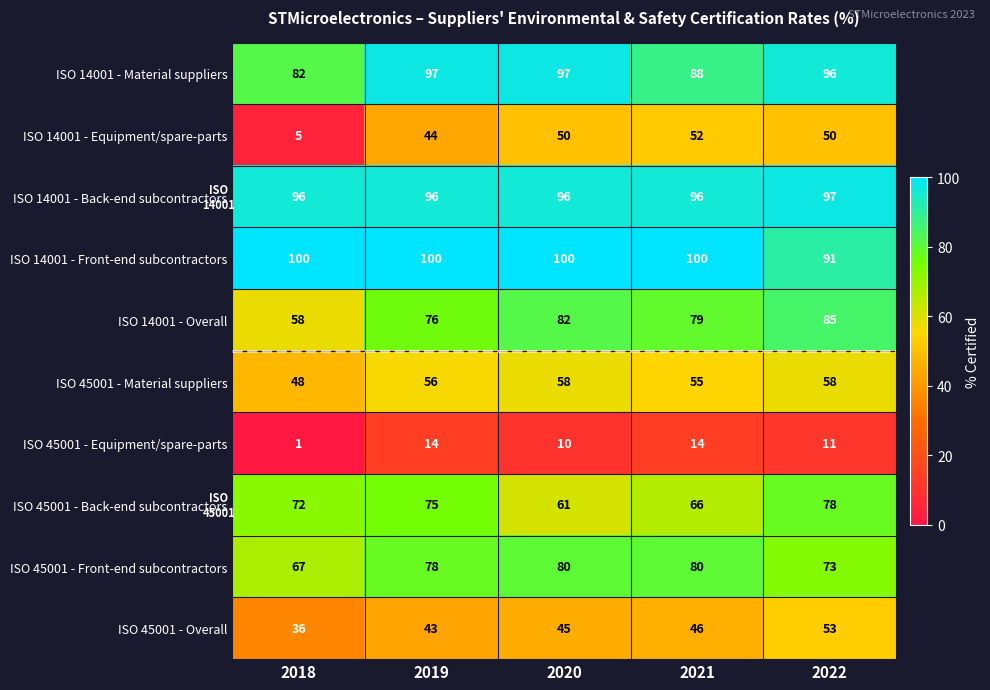

Is it true that ISO 45001 - Equipment/spare-parts equals 25 at 2021?

False